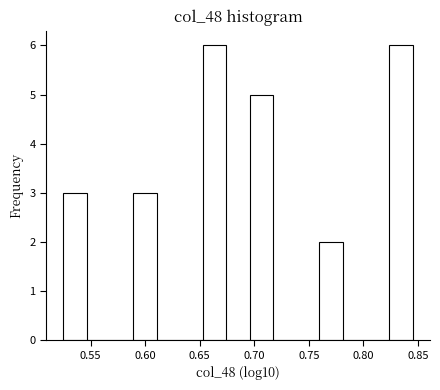

Reading left to right, list every bar in this chart as the range it spans on the x-axis followed by its height. Neither the bar edges nor the heights are printed on the chart, so give them approximately, as read against the axes.

0.525 to 0.545: 3
0.545 to 0.570: 0
0.570 to 0.590: 0
0.590 to 0.610: 3
0.610 to 0.630: 0
0.630 to 0.655: 0
0.655 to 0.675: 6
0.675 to 0.695: 0
0.695 to 0.715: 5
0.715 to 0.740: 0
0.740 to 0.760: 0
0.760 to 0.780: 2
0.780 to 0.800: 0
0.800 to 0.825: 0
0.825 to 0.845: 6